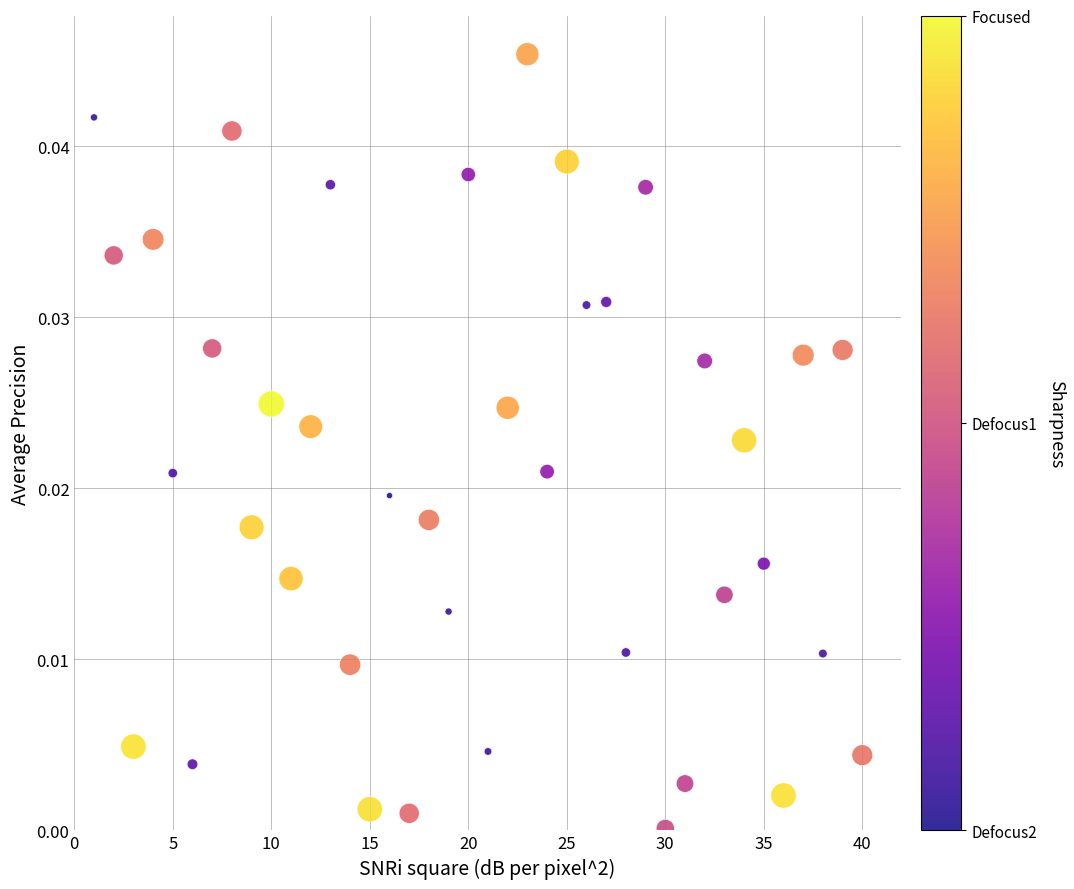

What is the range of X values (max minus min)?

39.0